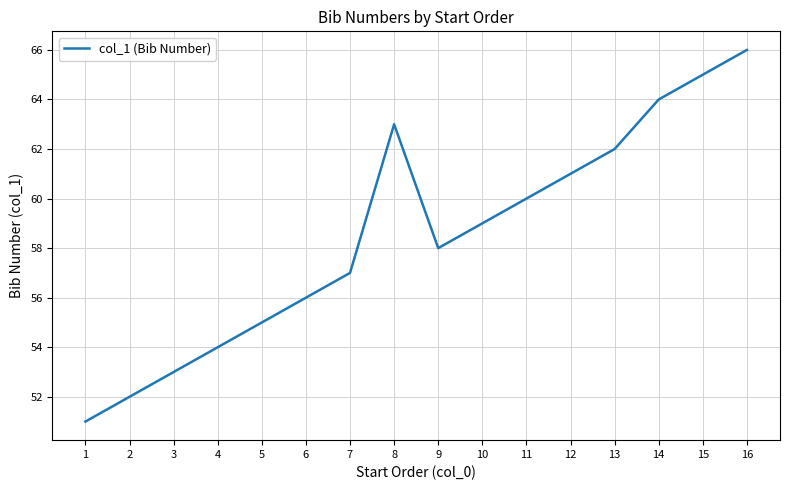

What is the change in value from 6 to 12?

+5